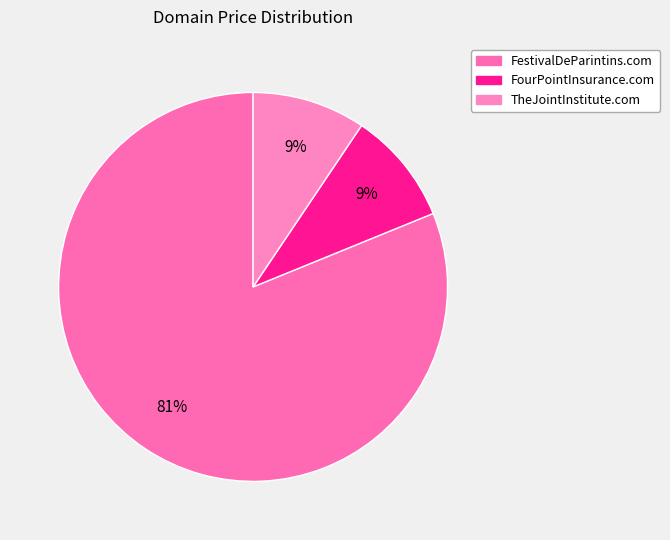

To the nearest percent, what is the combined percentage of TheJointInstitute.com and FourPointInsurance.com?

19%